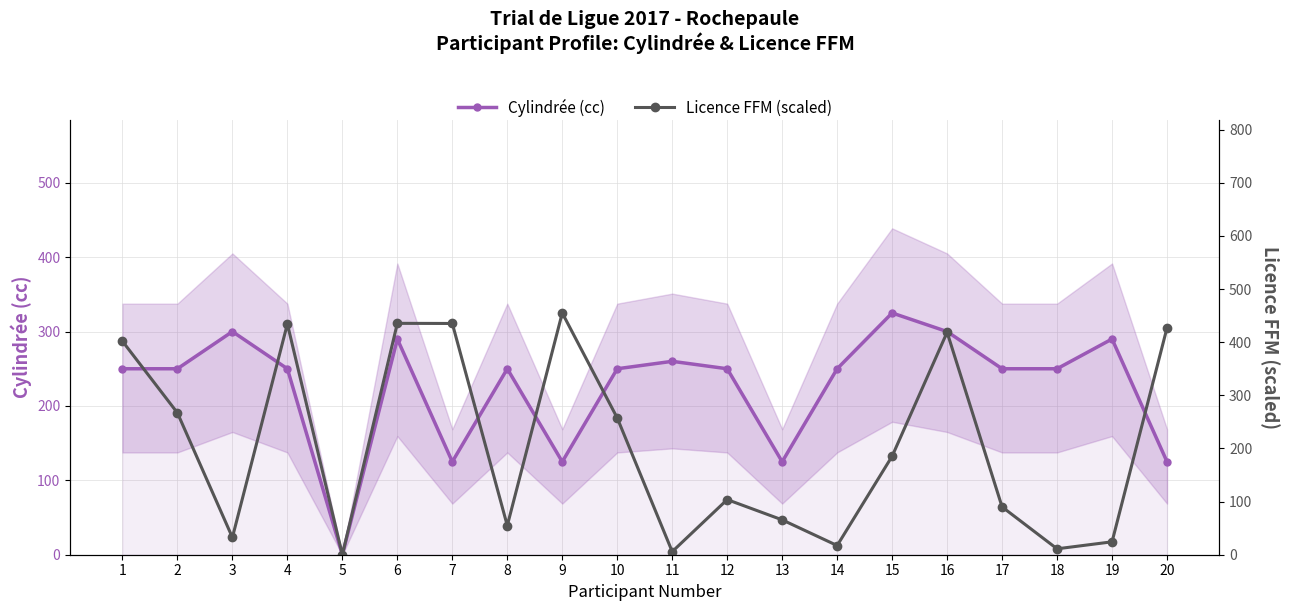

How many interior local peaks does the Cylindrée (cc) series have?

6